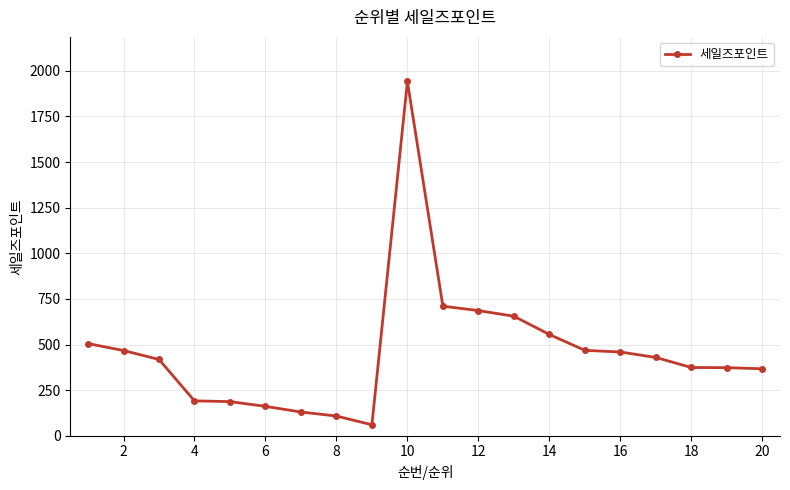

True or false: the data has more than 0 interior local peaks.

True